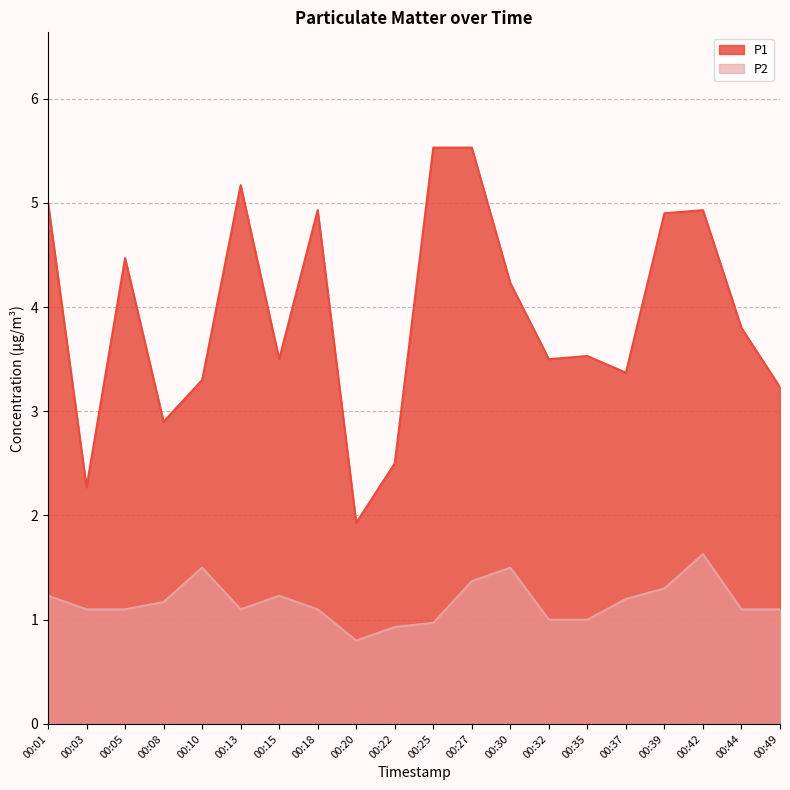

True or false: P2 and P1 cross at least once.

False